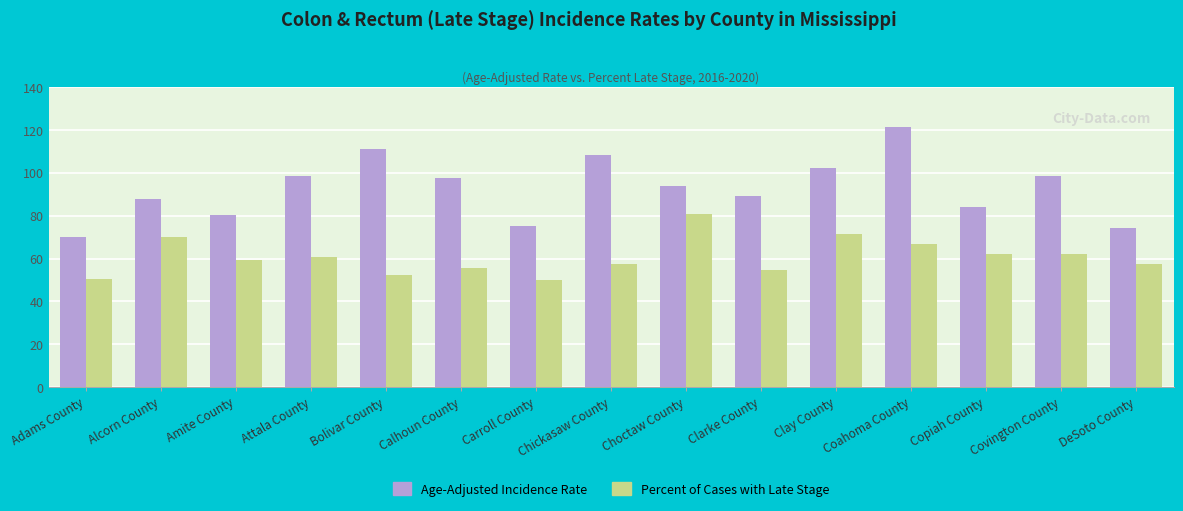

What is the label of the 6th bar from the right?

Clarke County